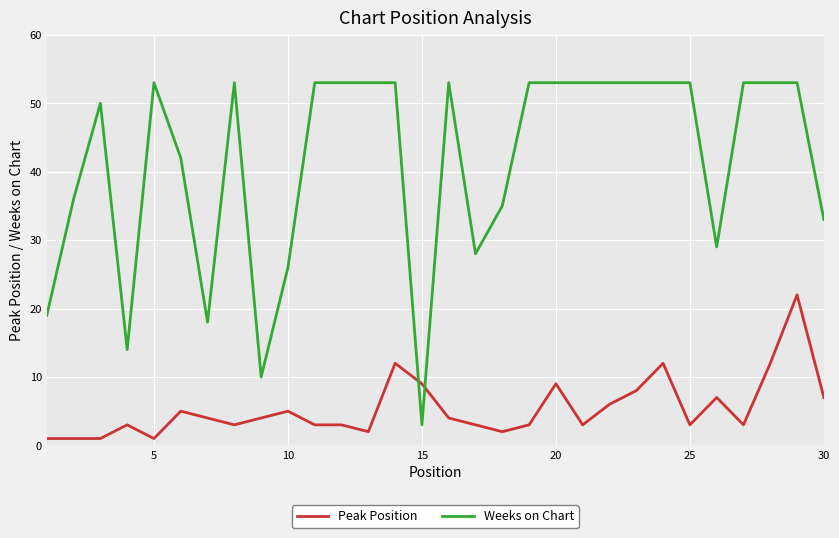

Which series has the widest spread of values?

Weeks on Chart